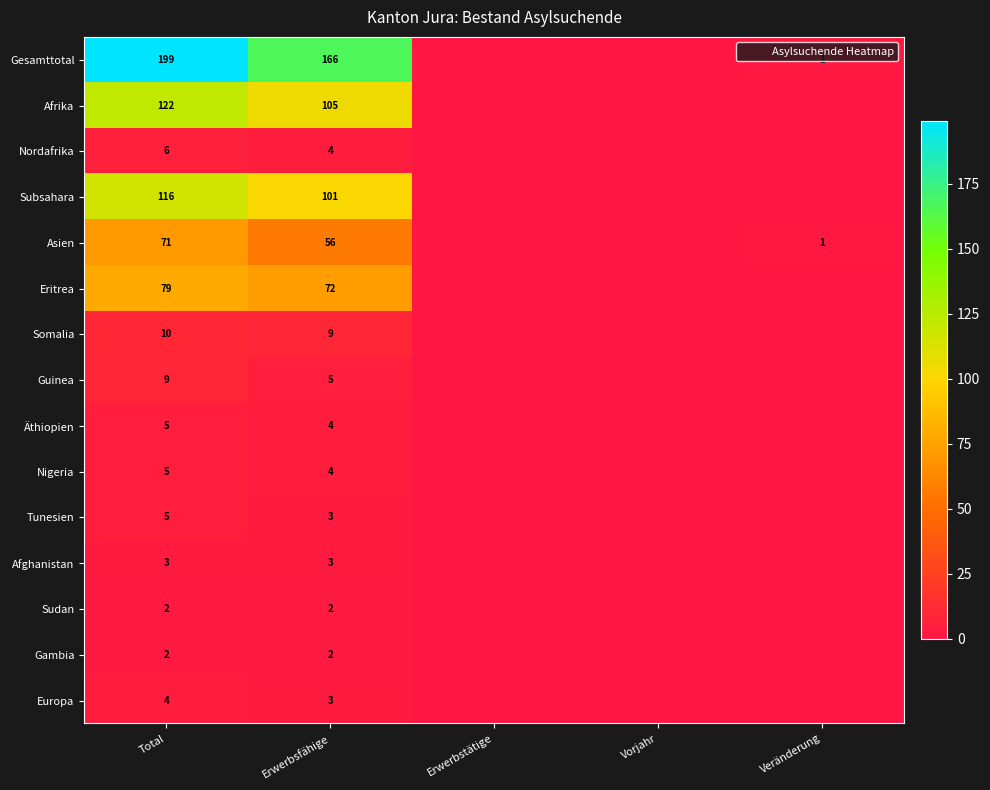

The Somalia series shows 9 at Erwerbsfähige. True or false?

True